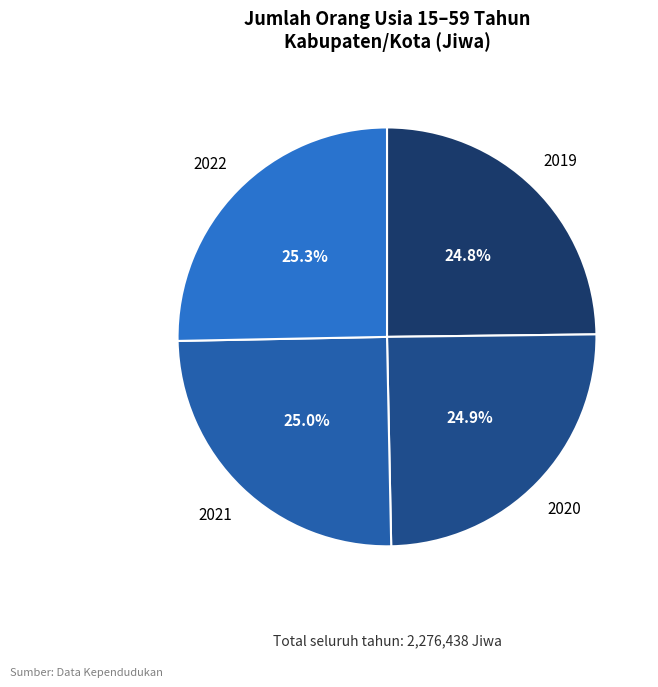

Is there any slice that represents more than half of the pie?

No